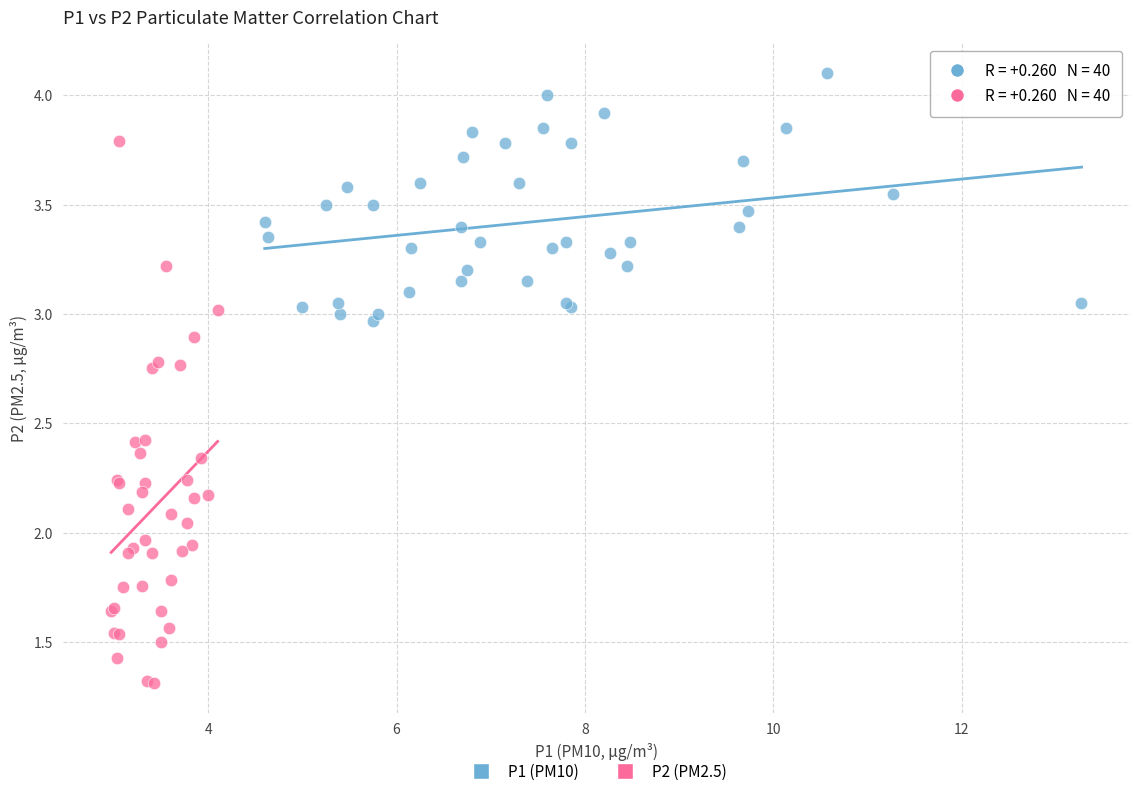

Which series reaches the minimum Y coordinate?

P2 (PM2.5)